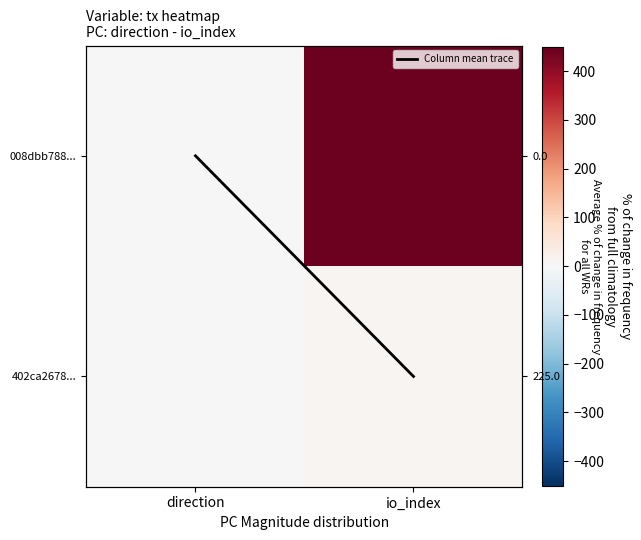

Count the number of categories in the chart.

2